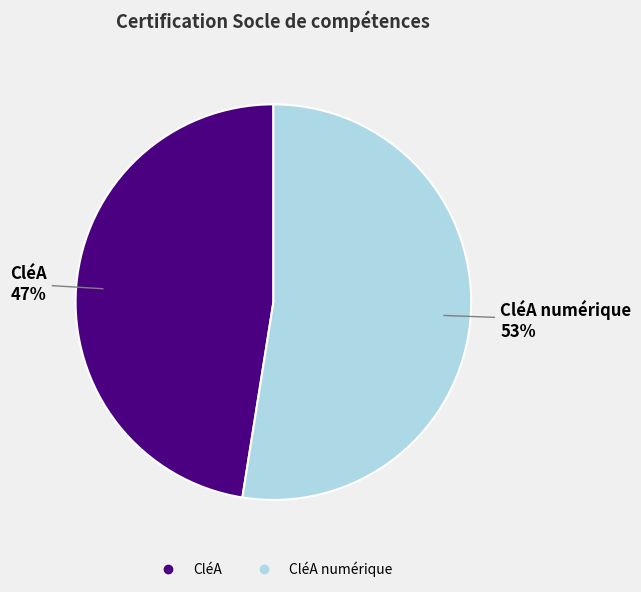

How many slices are in this pie chart?

2